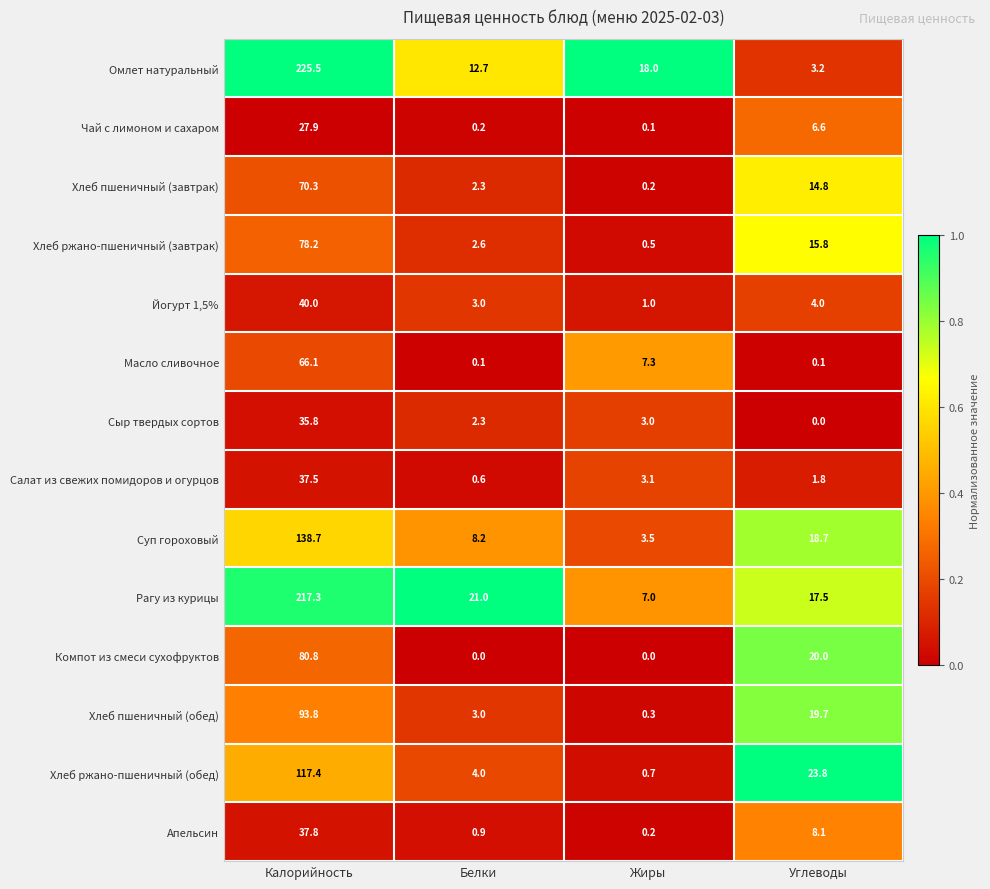

Which label corresponds to the largest value in the chart?

Калорийность